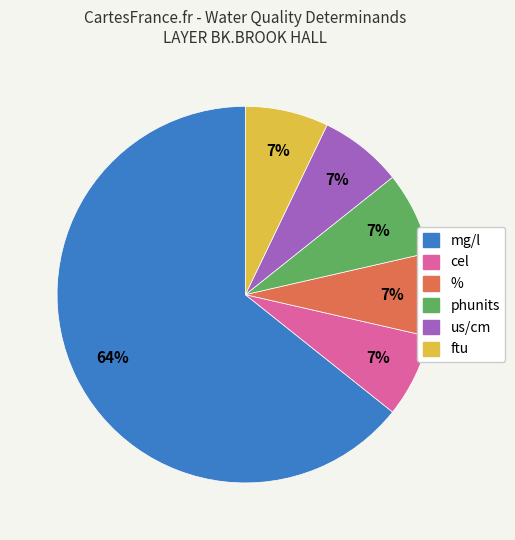

Is there a majority slice in this chart?

Yes